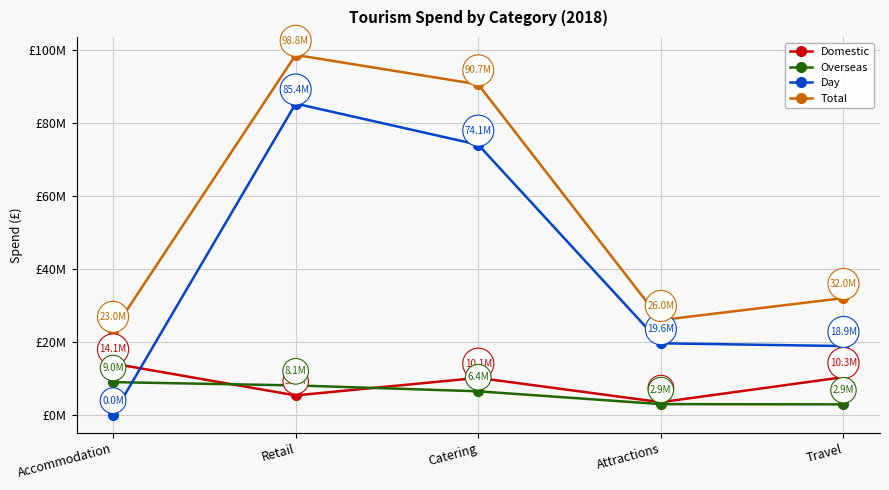

What is the label of the 4th point from the left?

Attractions